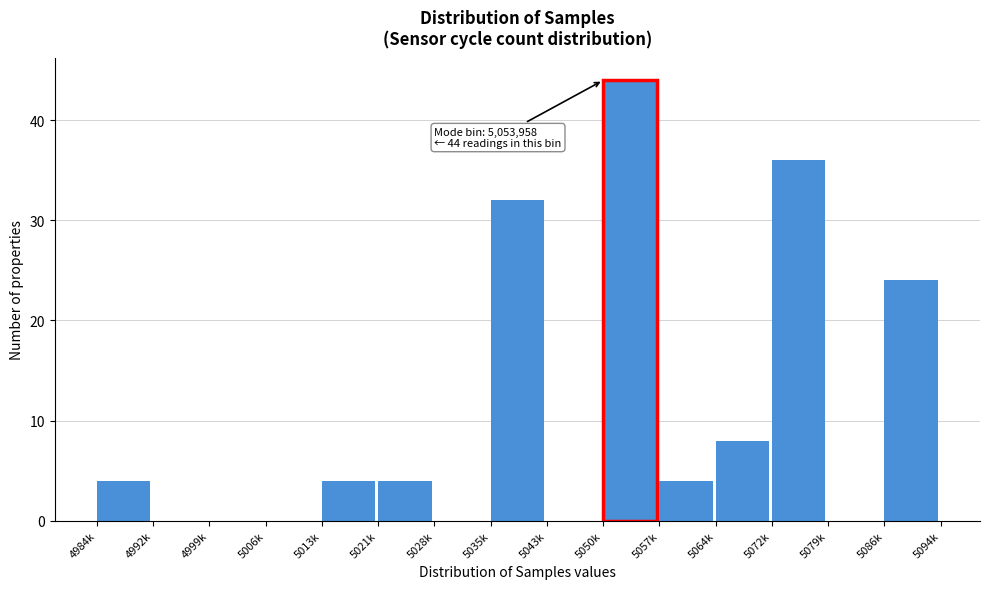

Reading left to right, what are all the values shown in this chart?

4984k=4	4992k=0	4999k=0	5006k=0	5013k=4	5021k=4	5028k=0	5035k=32	5043k=0	5050k=44	5057k=4	5064k=8	5072k=36	5079k=0	5086k=24